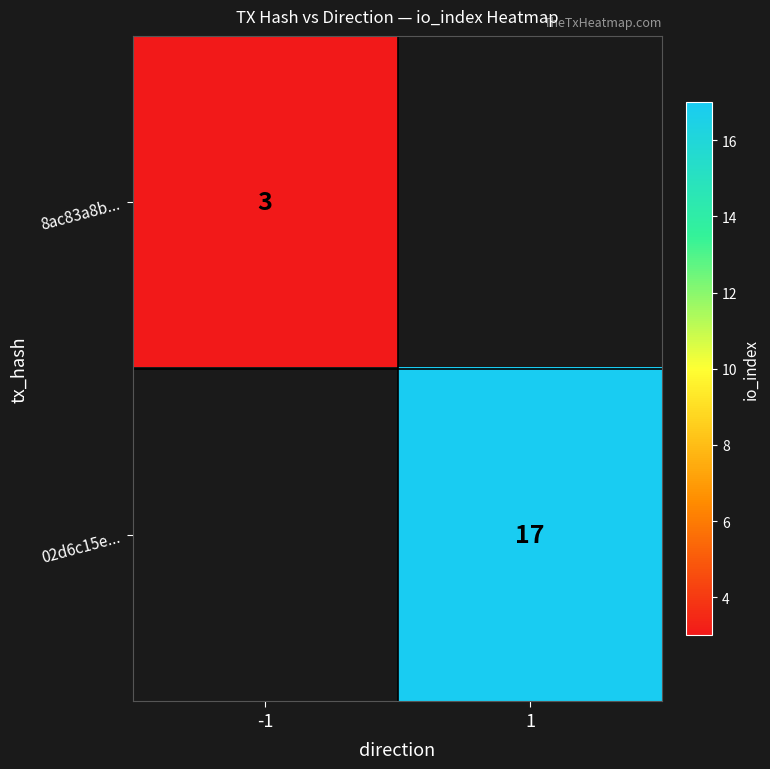

How many distinct data groups are displayed?

2